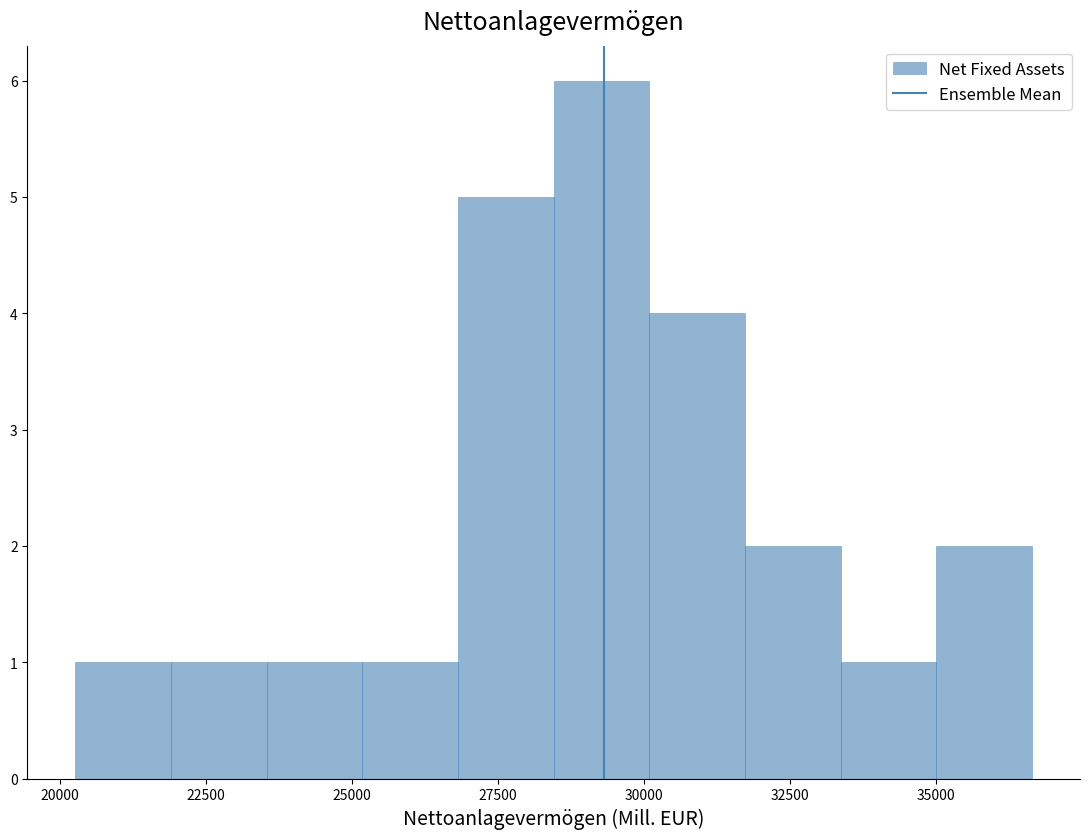

Around what value on the x-axis is the tallest bar? Give the approximate position of its centre, as read against the axis.

29500